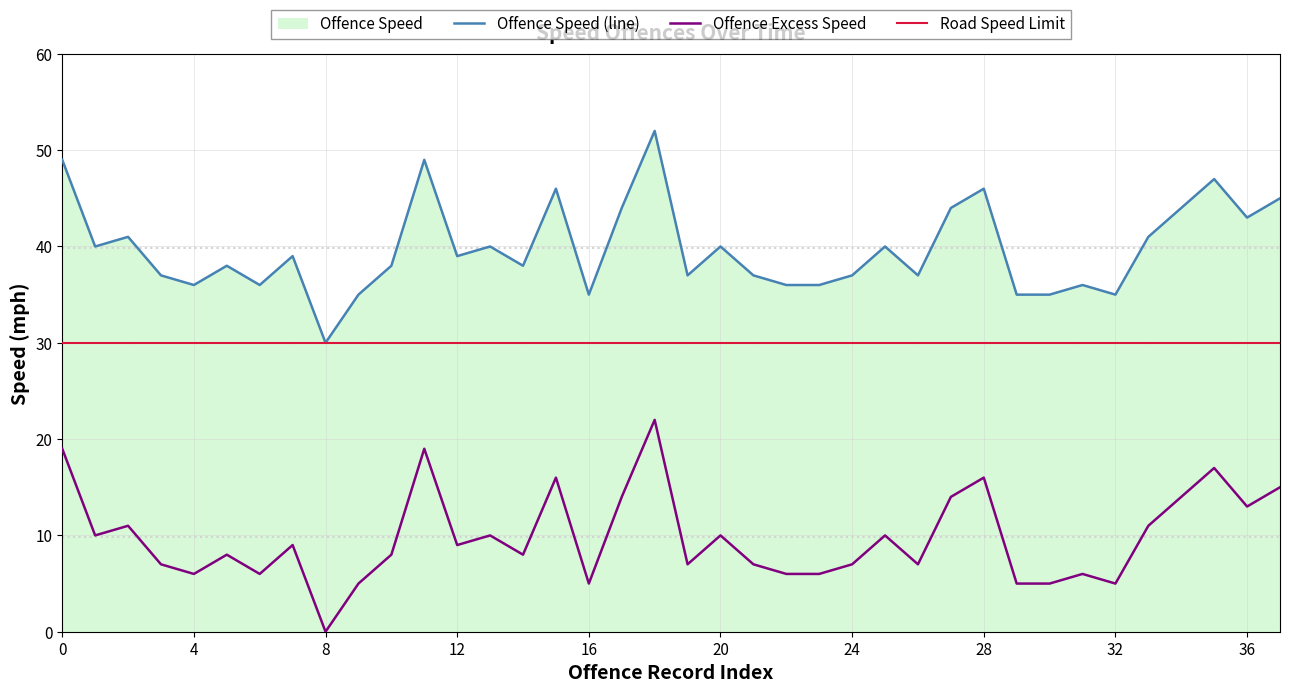

Read the Offence Speed (line) value at 21.

37